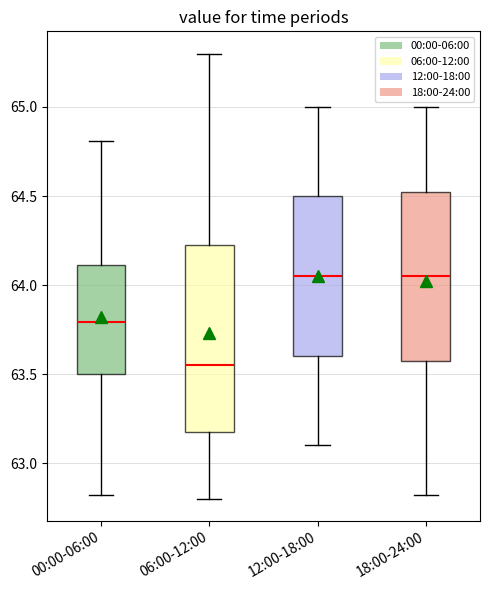

Reading left to right, transcribe this box plot: for each box, give where its median line is, the range the box spans, and where its two whiskers end, as read against the y-axis. The values are not printed on the chart, so give them approximately, as read against the axis.

00:00-06:00: median 63.80, box 63.50 to 64.10, whiskers 62.80 to 64.80
06:00-12:00: median 63.55, box 63.20 to 64.25, whiskers 62.80 to 65.30
12:00-18:00: median 64.05, box 63.60 to 64.50, whiskers 63.10 to 65.00
18:00-24:00: median 64.05, box 63.60 to 64.55, whiskers 62.80 to 65.00